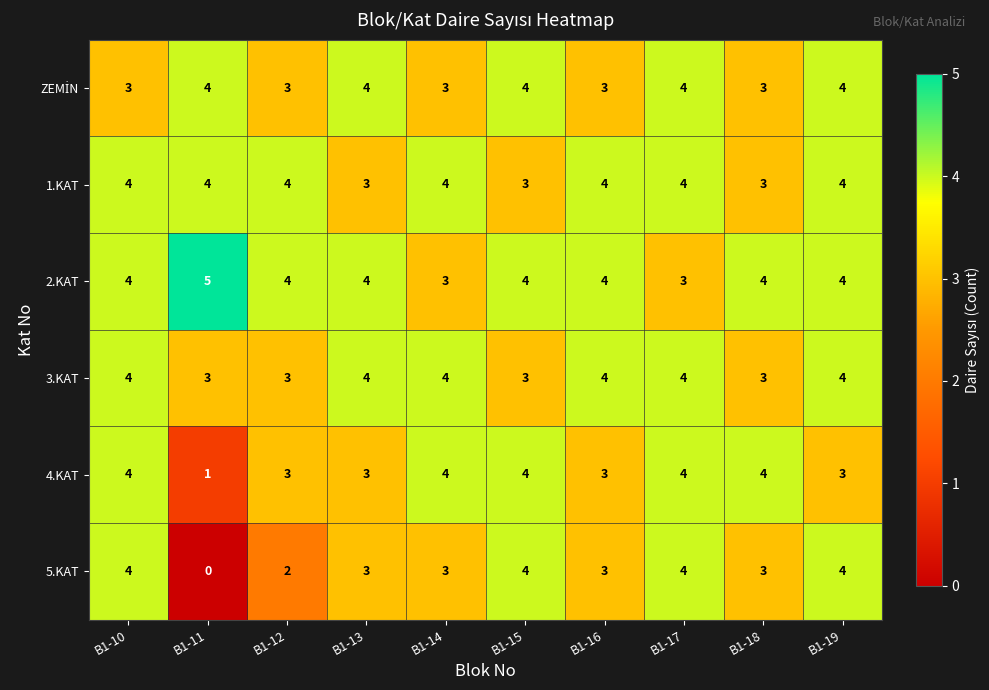

Count the 4.KAT values in the range 3 to 4.

9